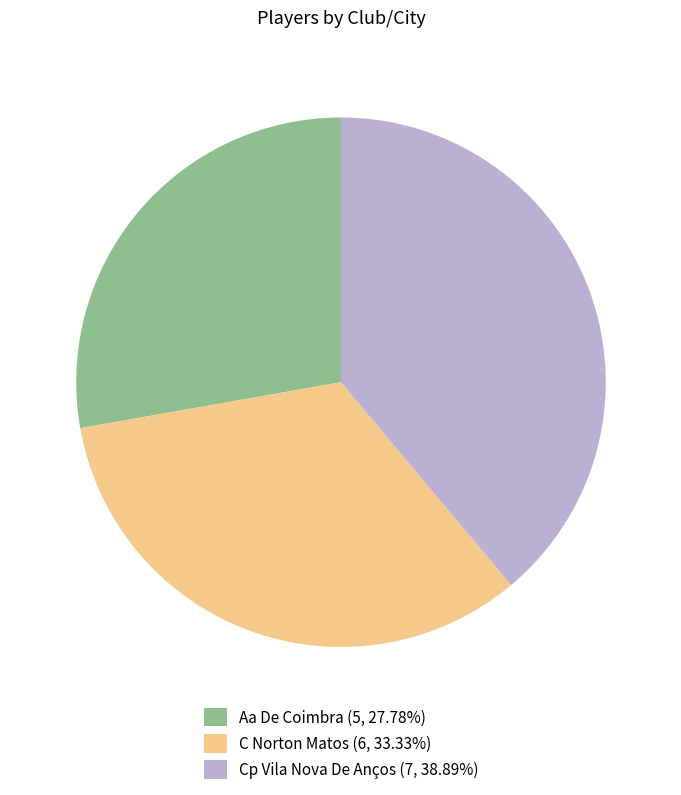

Count the number of slices in the pie.

3